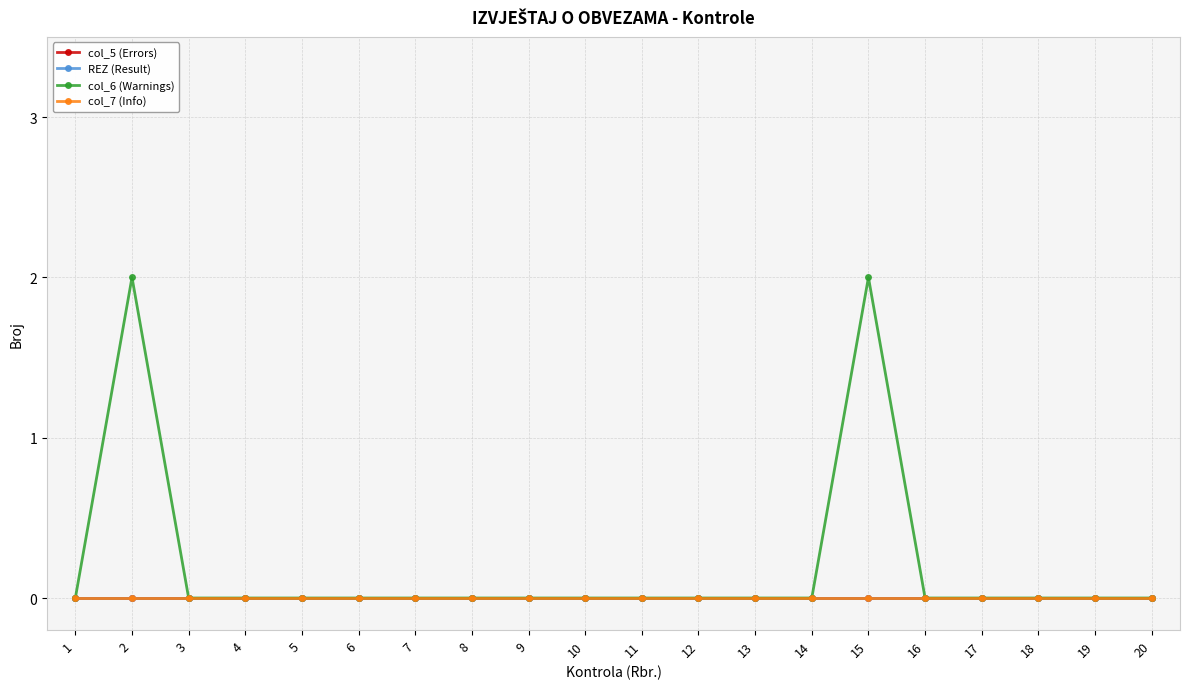

Is this an area chart (filled region under the line)?

No